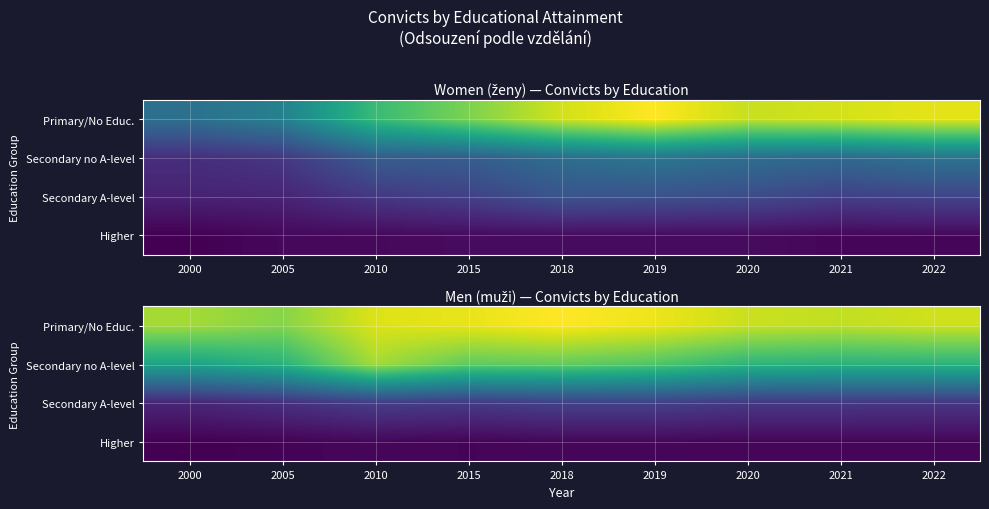

The Higher series shows 285 at 2010. True or false?

True